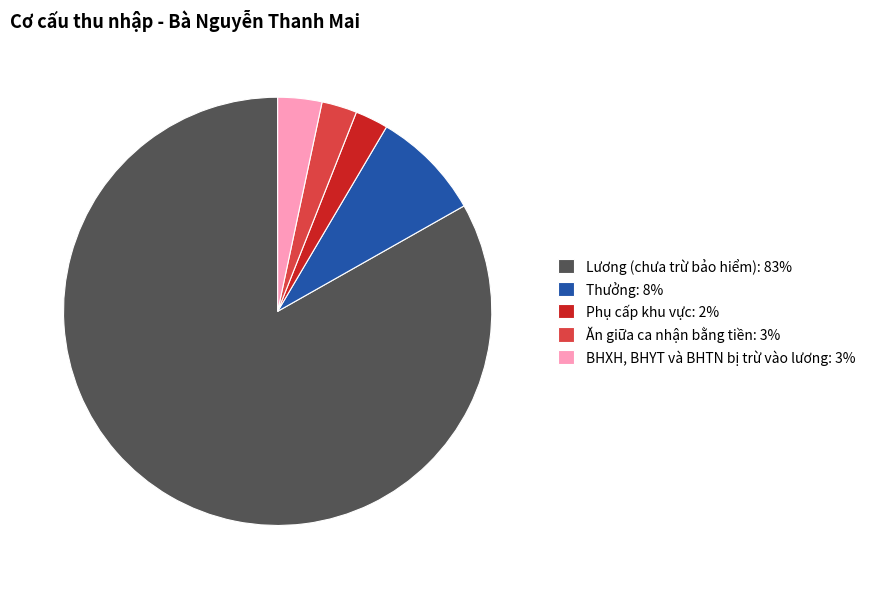

Count the number of slices in the pie.

5